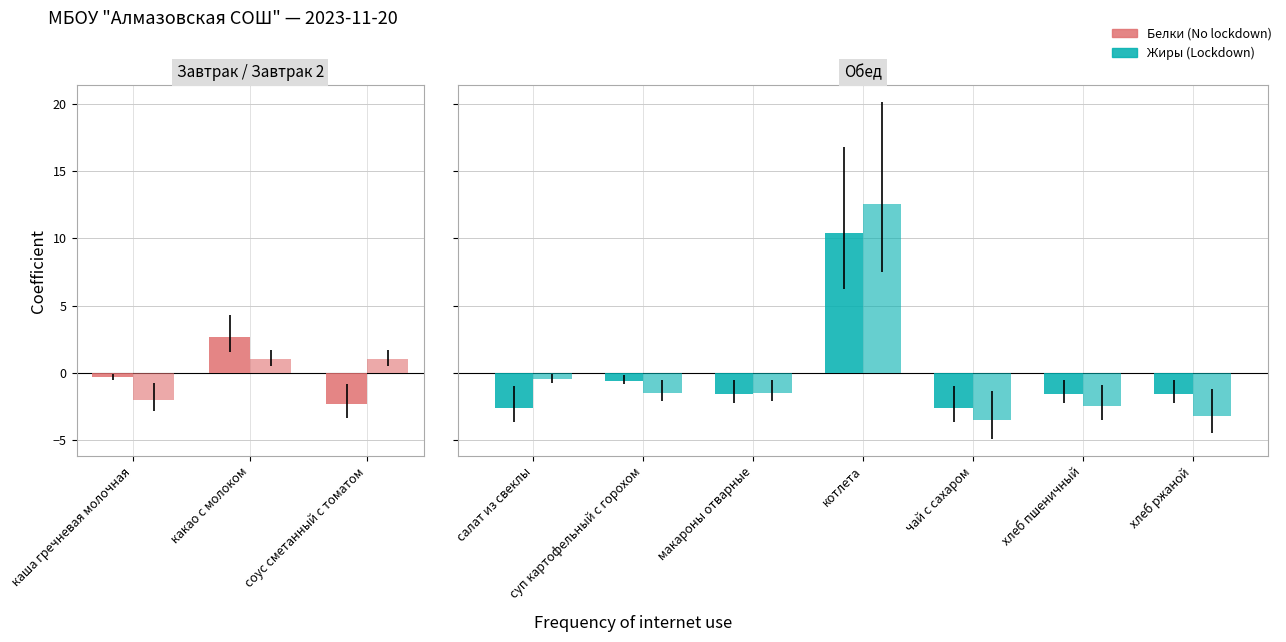

What is the label of the 2nd bar from the left?

суп картофельный с горохом